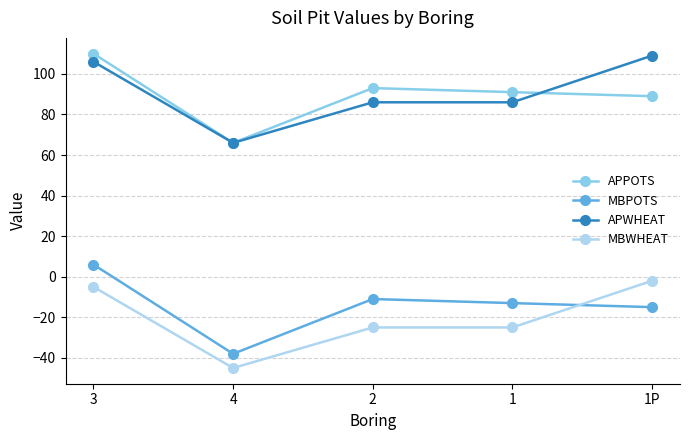

Reading left to right, transcribe all the data shown in this chart.

APPOTS: 110	66	93	91	89
MBPOTS: 6	-38	-11	-13	-15
APWHEAT: 106	66	86	86	109
MBWHEAT: -5	-45	-25	-25	-2